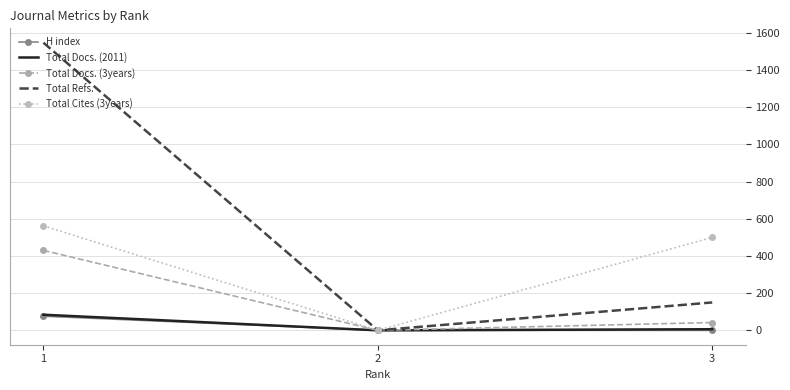

Is the value of Total Docs. (3years) at 1 greater than the value of H index at 2?

Yes